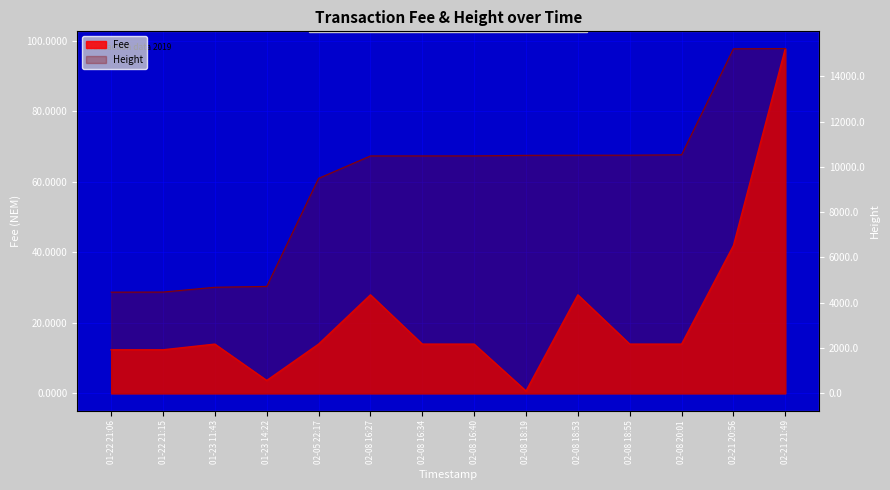

True or false: Height and Fee cross at least once.

False